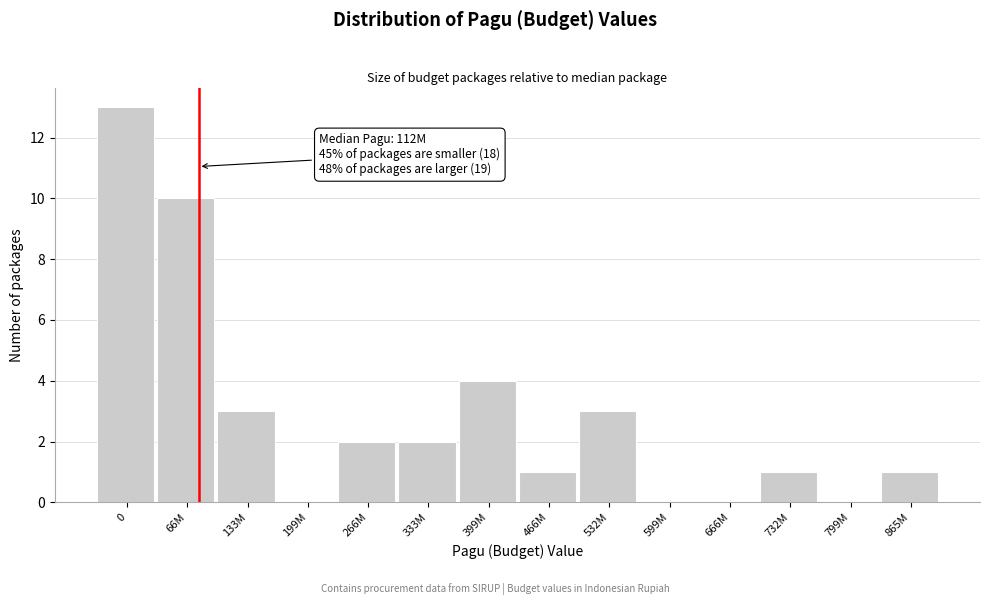

Reading left to right, extract all data points from this chart.

0=13	66M=10	133M=3	199M=0	266M=2	333M=2	399M=4	466M=1	532M=3	599M=0	666M=0	732M=1	799M=0	865M=1